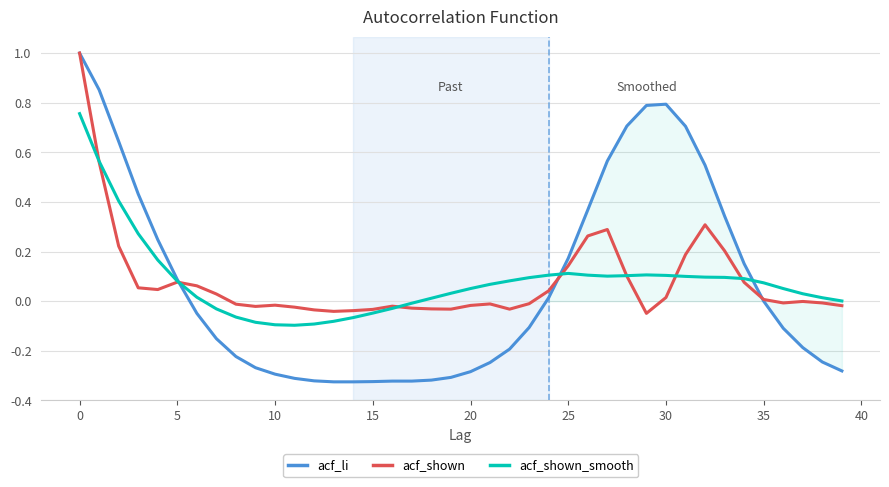

What is the highest value of the acf_li series?

1.0